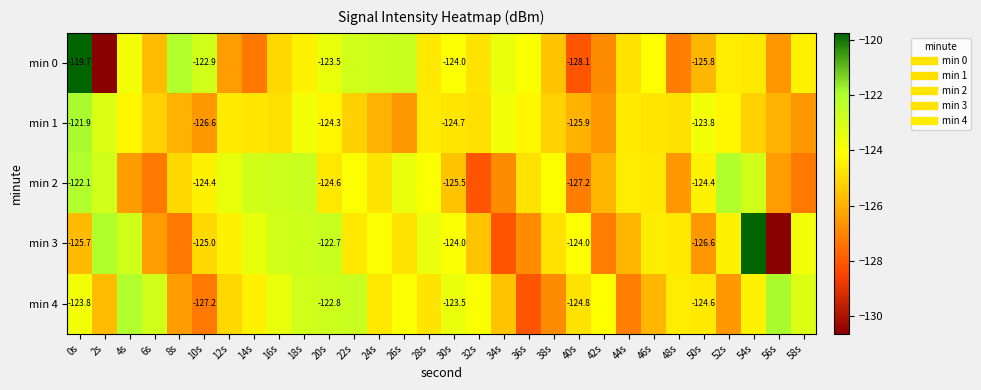

True or false: min 0 has a value of -126.8 at 42s.

True